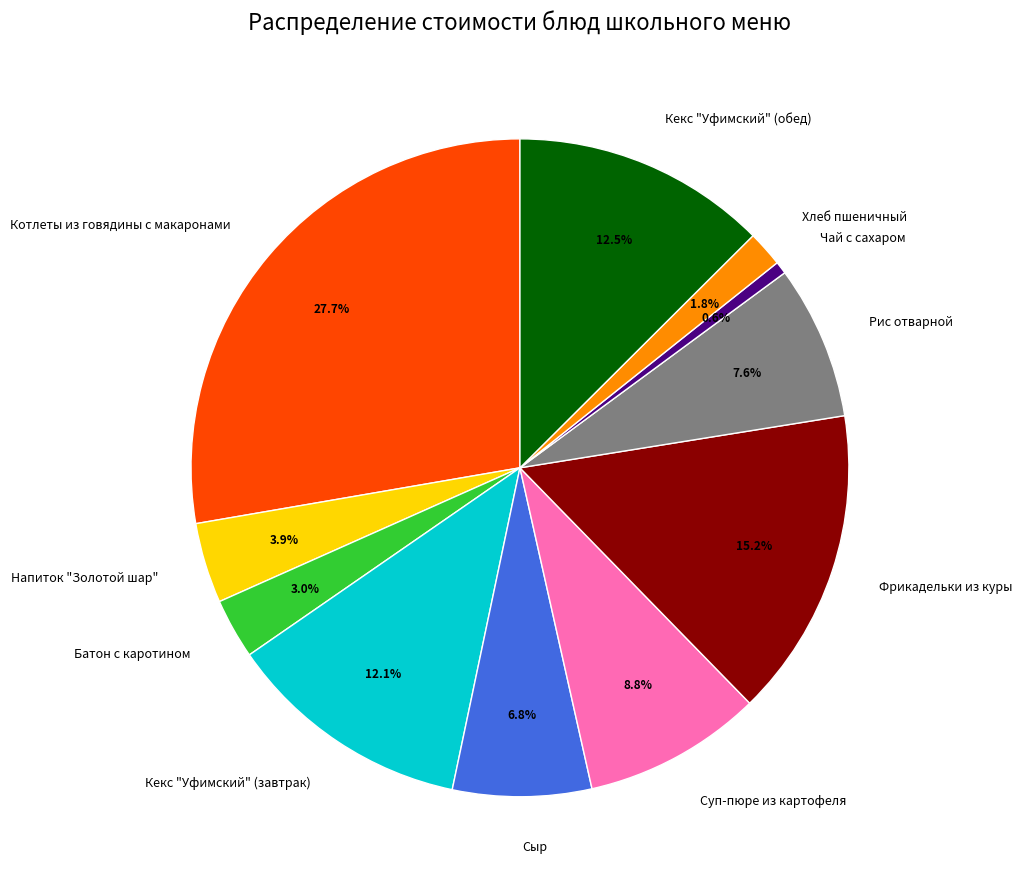

Is the sum of Сыр and Рис отварной greater than half?

No